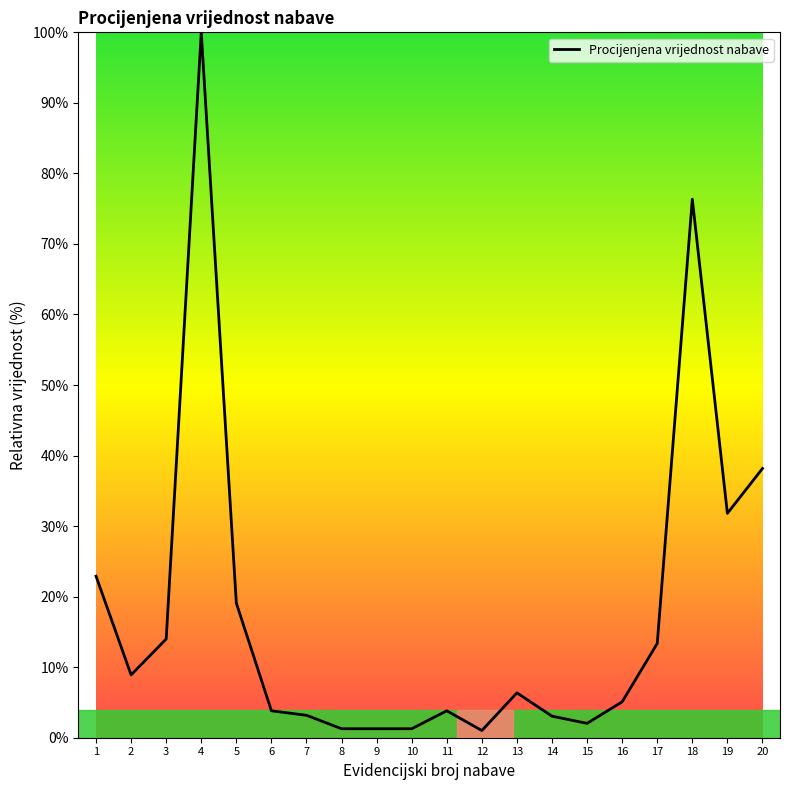

Where is the data nearest to the value 50?

20